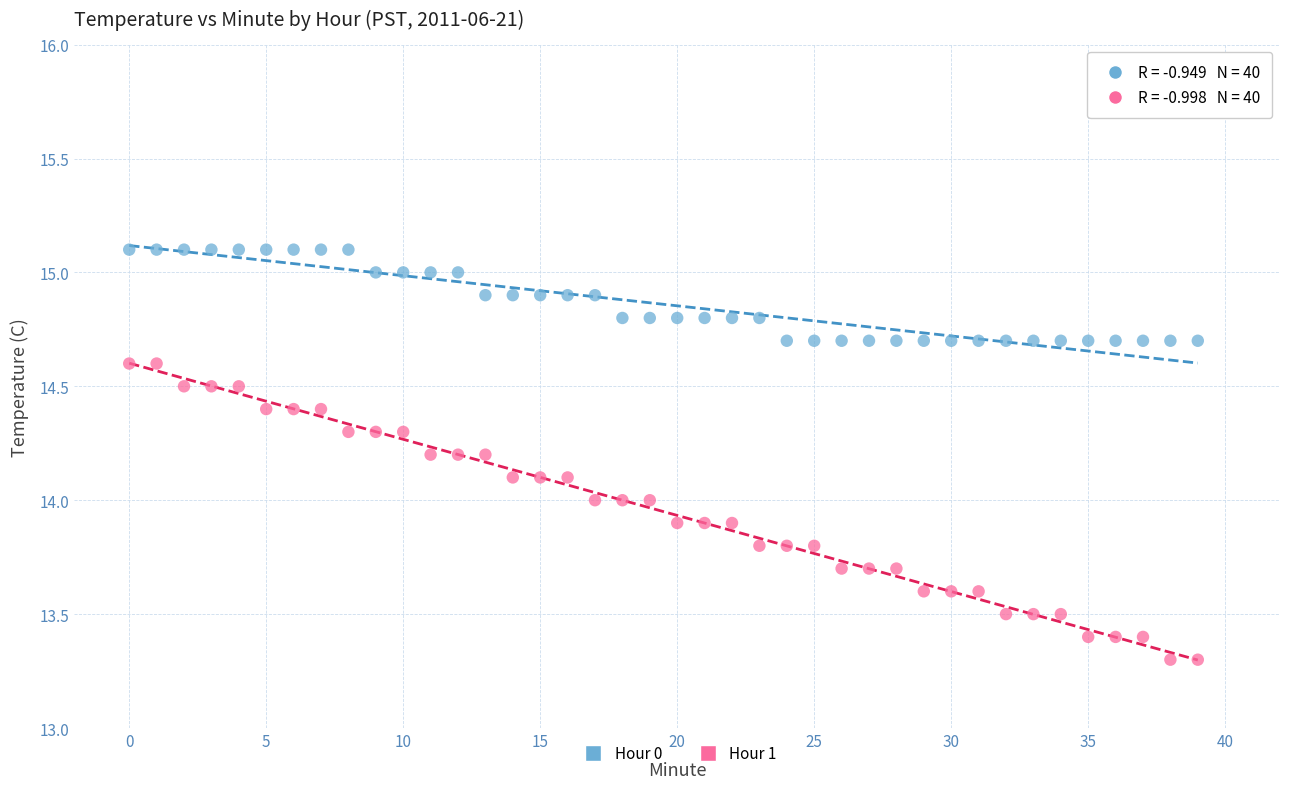

Across all data points, what is the range of Y values (max minus min)?

1.8